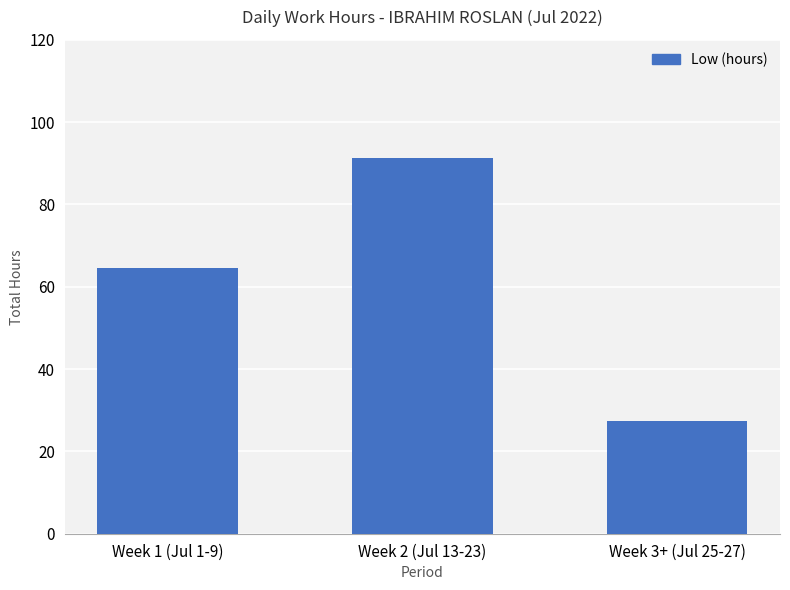

What is the sum of the values at Week 2 (Jul 13-23) and Week 3+ (Jul 25-27)?

118.6